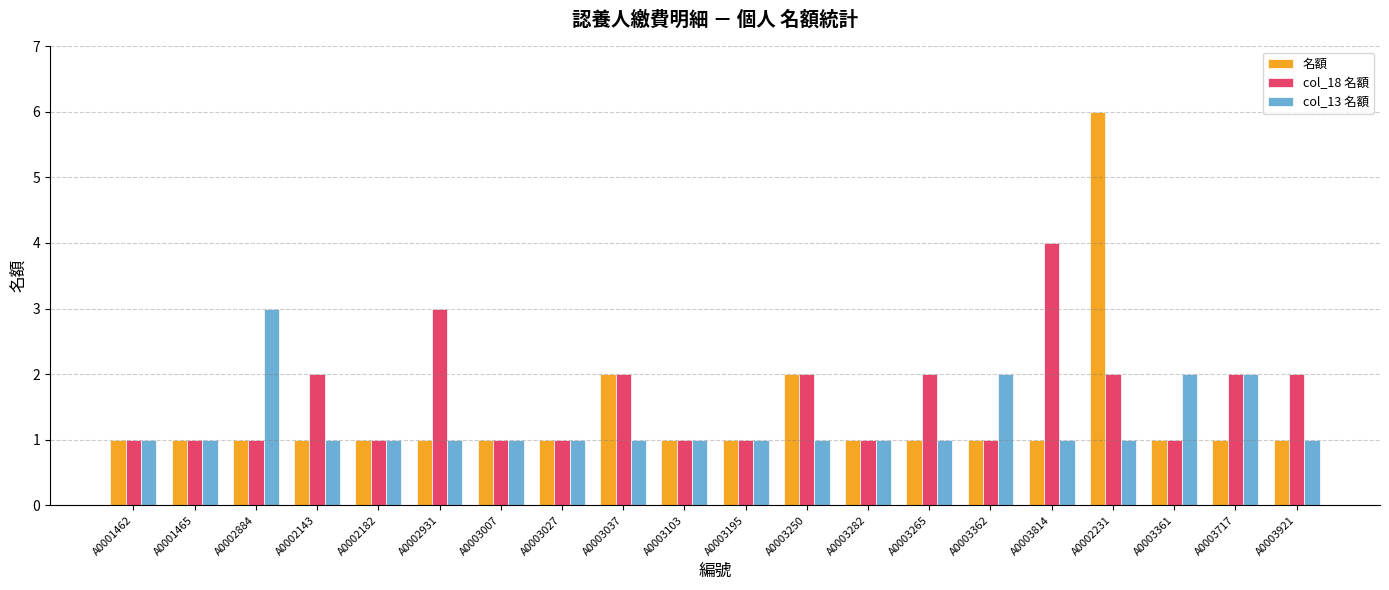

List the series in order of their peak value, highest first.

名額, col_18 名額, col_13 名額